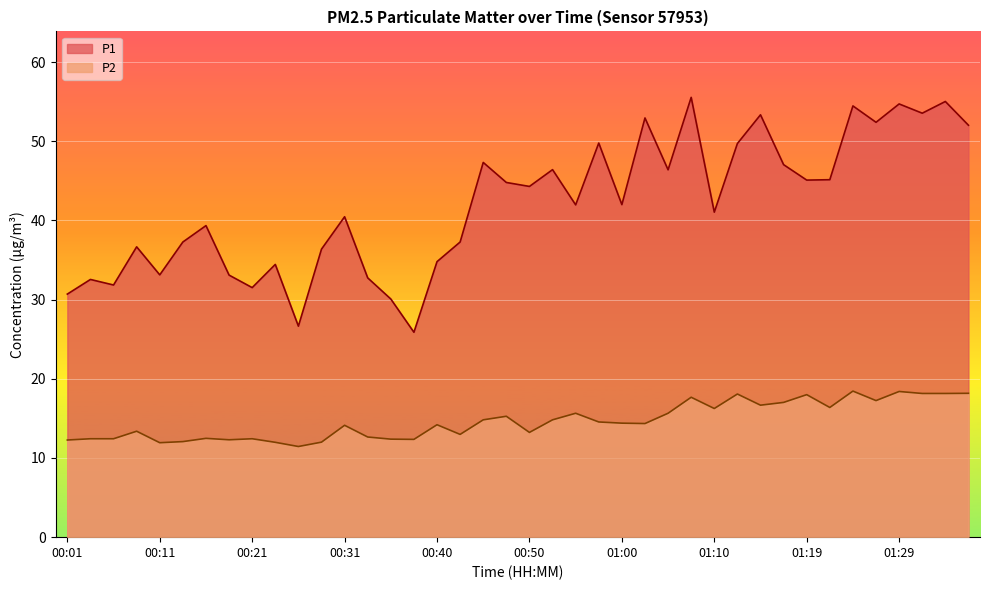

Where is the first local minimum for P2?

00:11